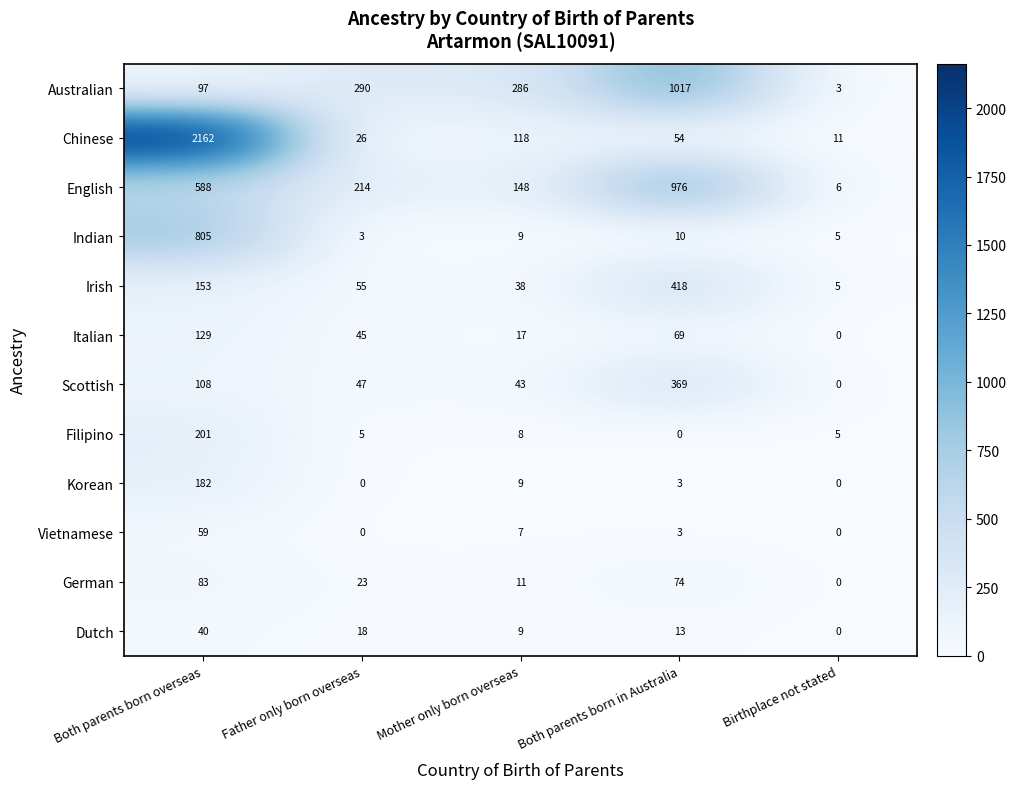

What value does the Indian series have at Both parents born in Australia?

10